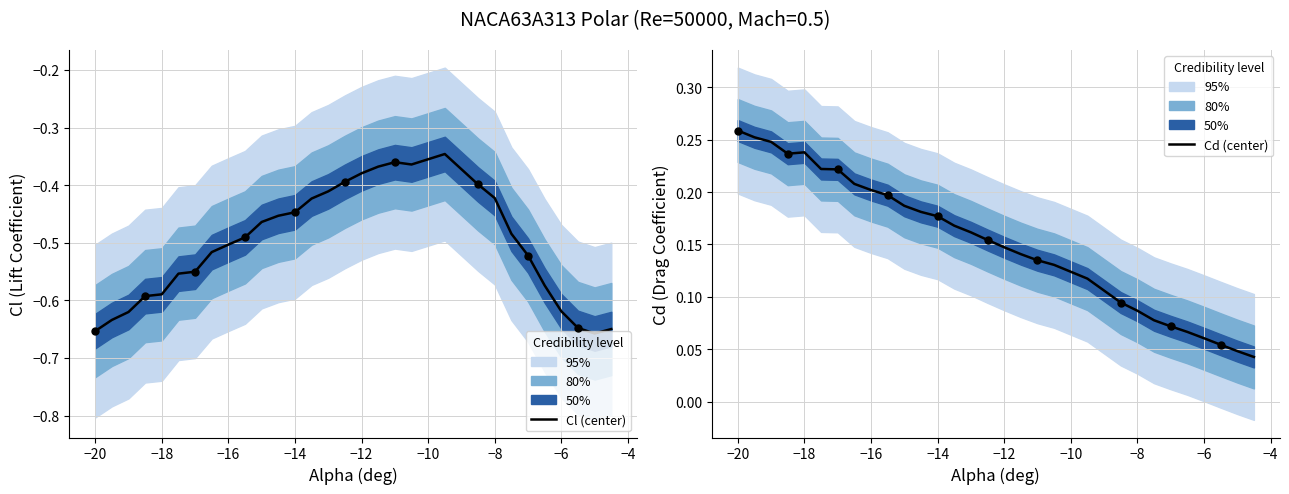

Which series has the largest total across all categories?

Cd (center)